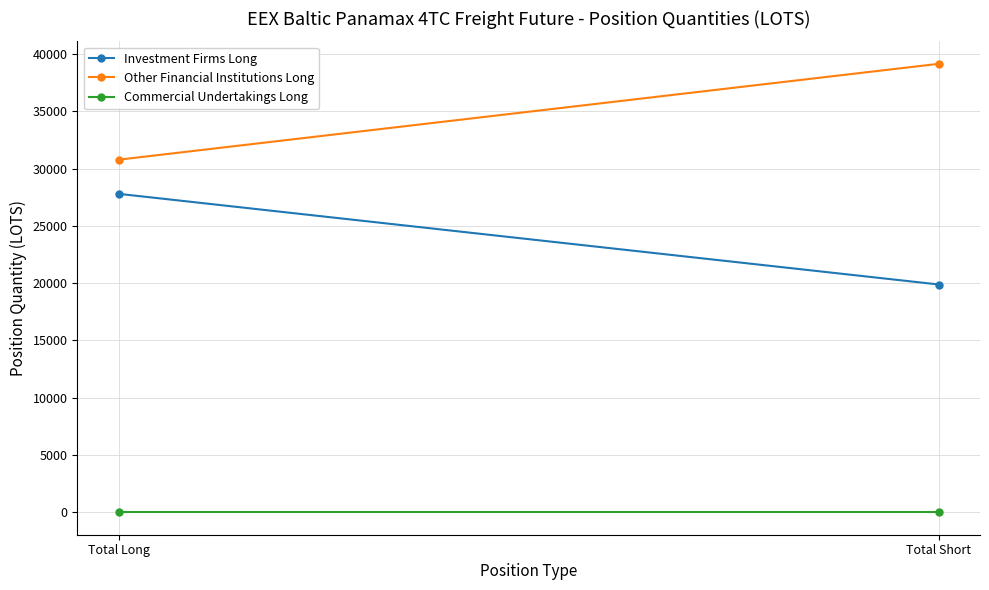

Count the number of data series in this chart.

3